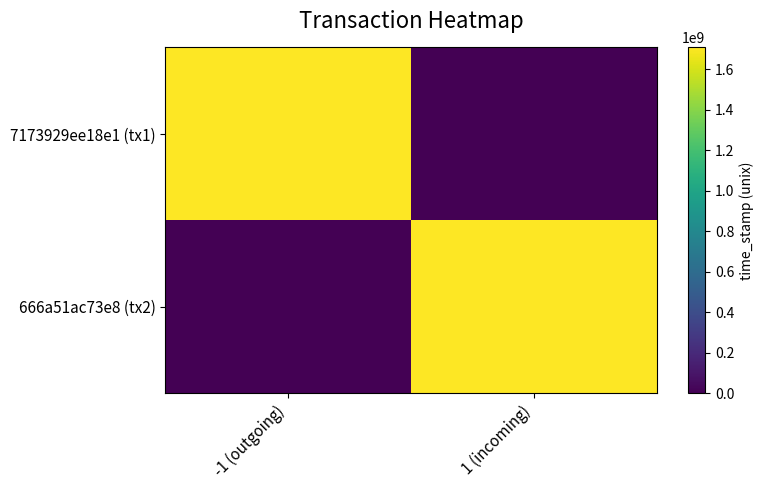

Reading left to right, list all the values displayed in this chart.

7173929ee18e1 (tx1): -1 (outgoing)=1706628331	1 (incoming)=0
666a51ac73e8 (tx2): -1 (outgoing)=0	1 (incoming)=1706095119